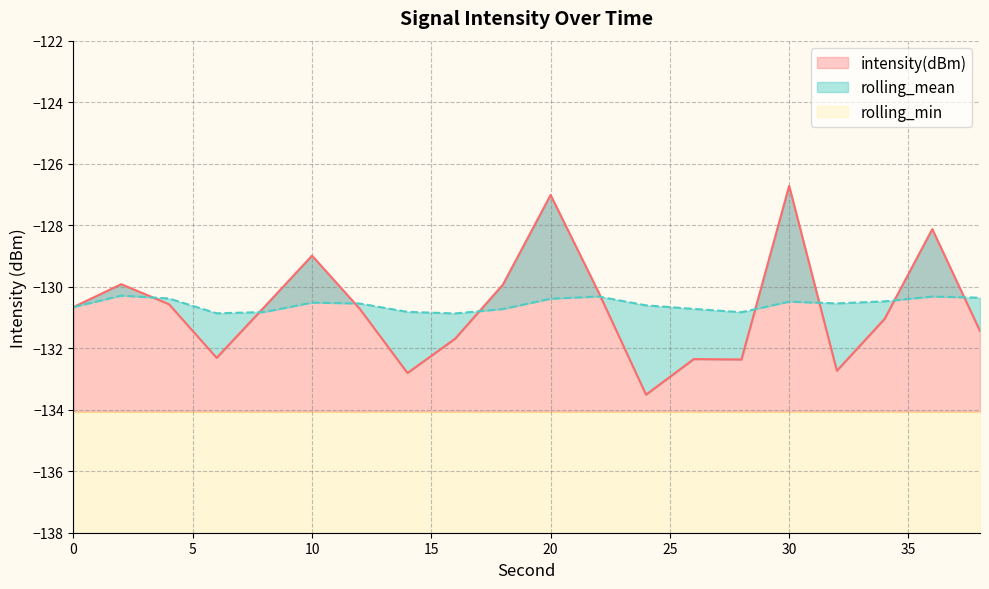

What is the lowest value of the intensity(dBm) series?

-133.5